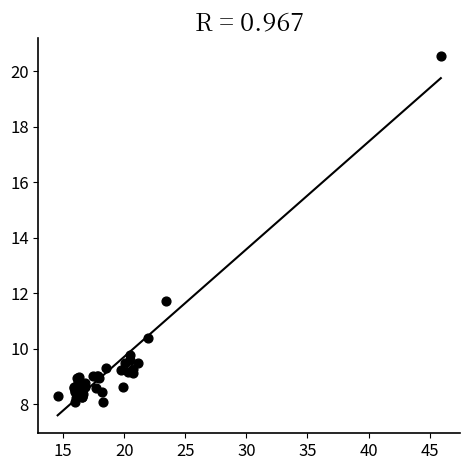

What Y value in the scatter plot is closest to 14?

11.7